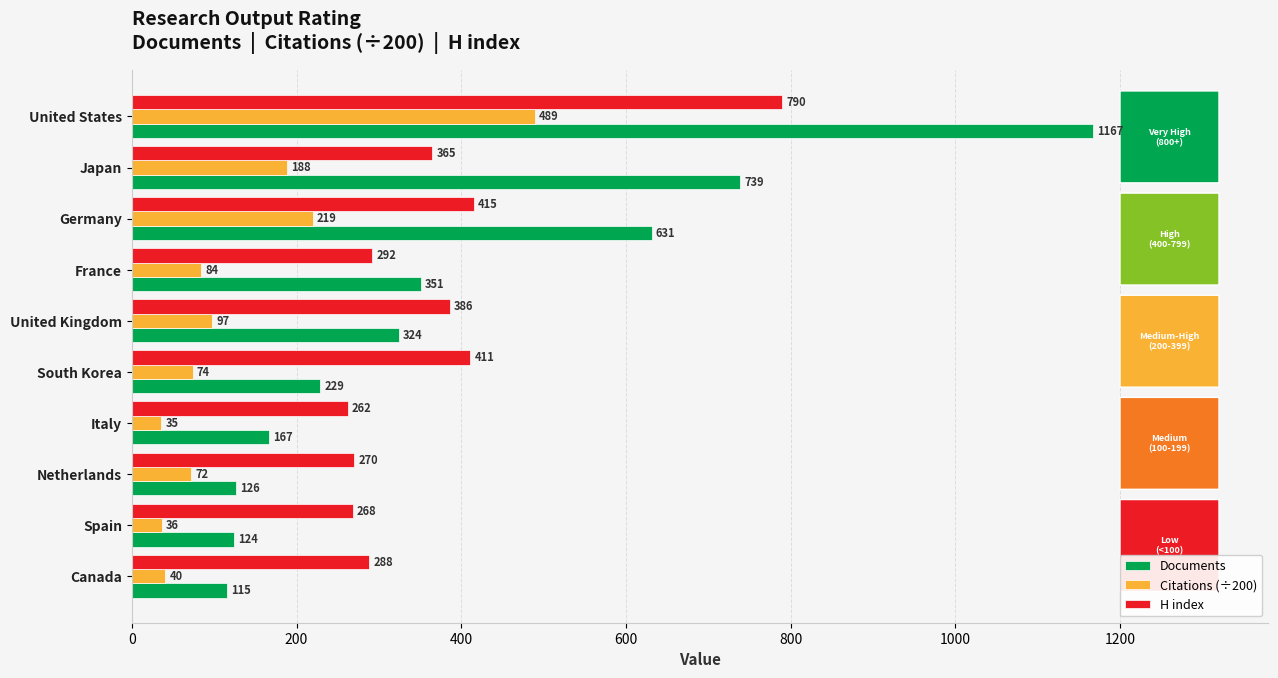

What is the difference between the maximum and minimum values in the Citations (÷200) series?

453.6